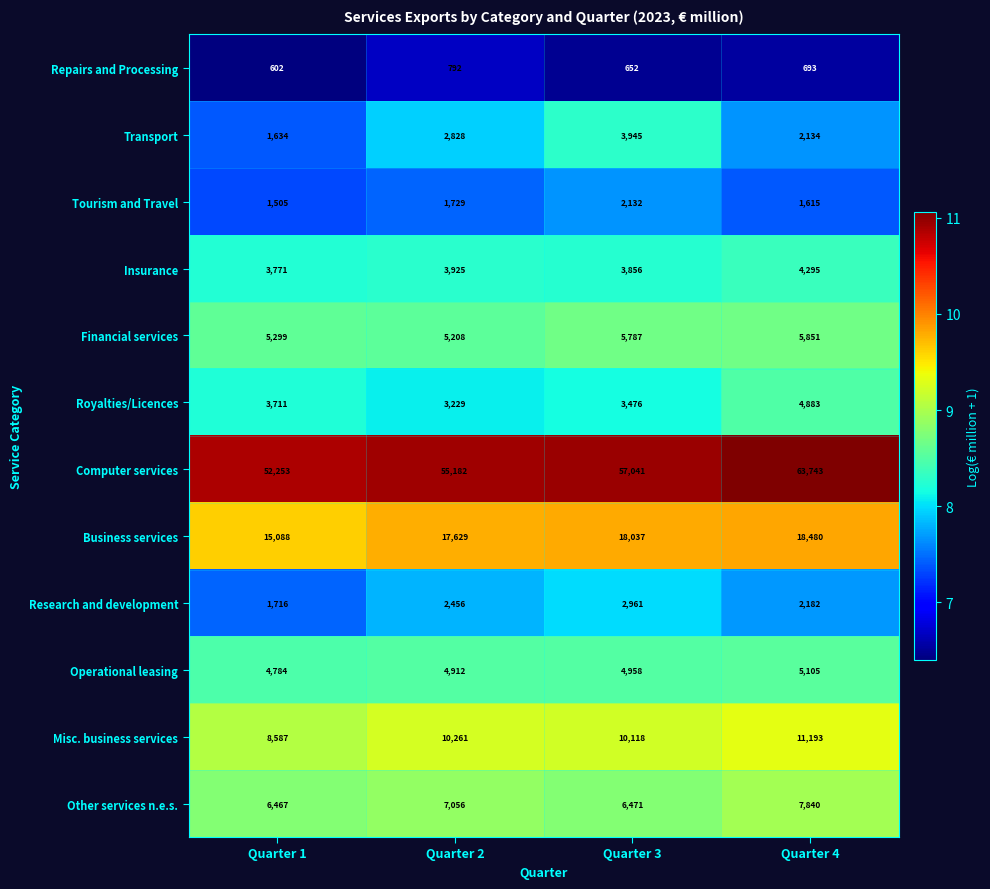

What is the difference between the highest and lowest values at Quarter 4?

63050